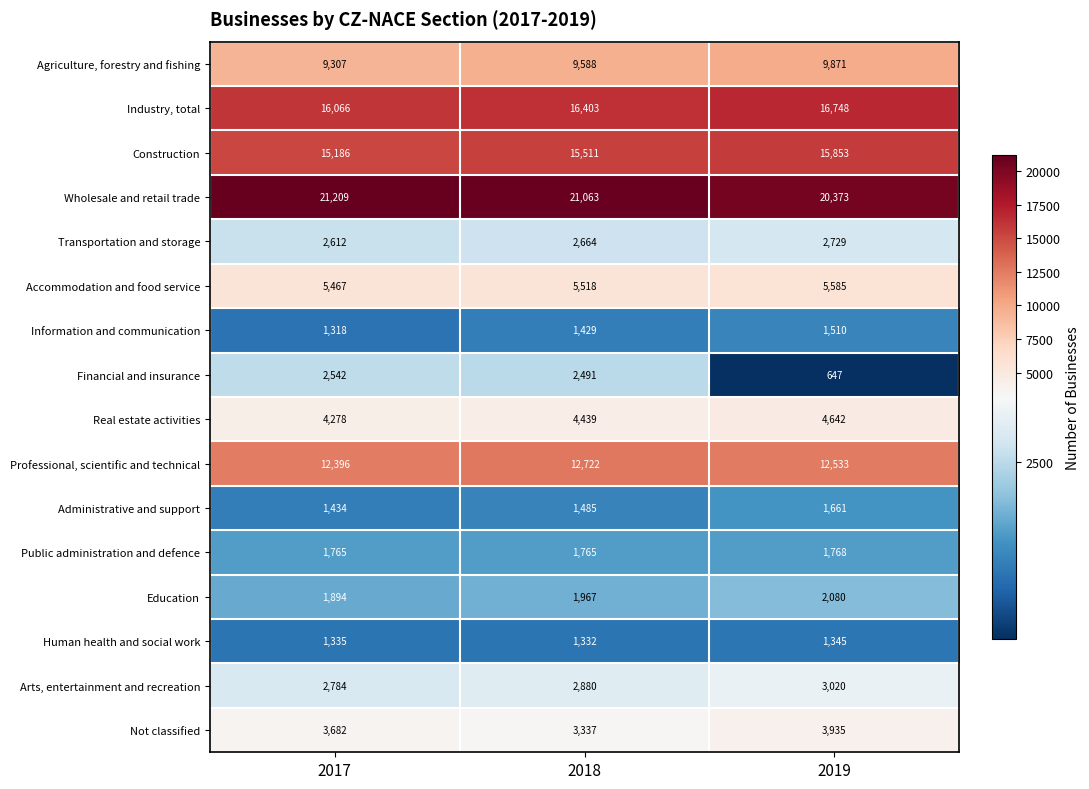

What is the smallest value displayed?

647